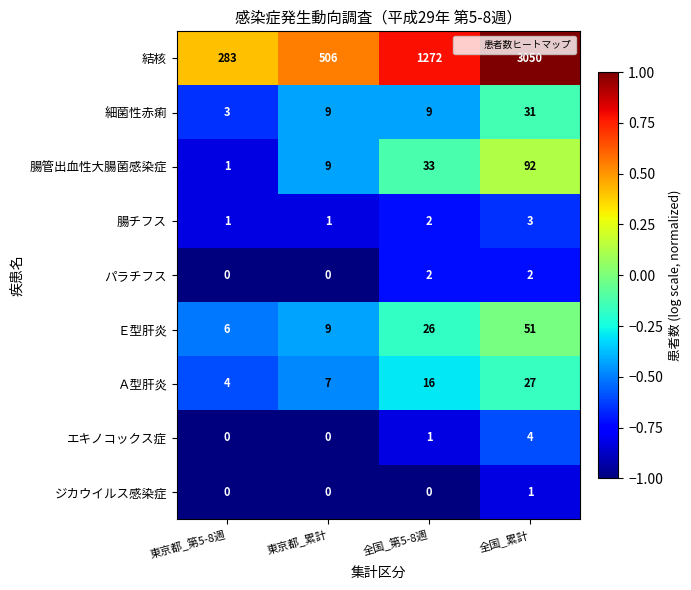

What is the difference between the maximum and minimum values in the Ｅ型肝炎 series?

45